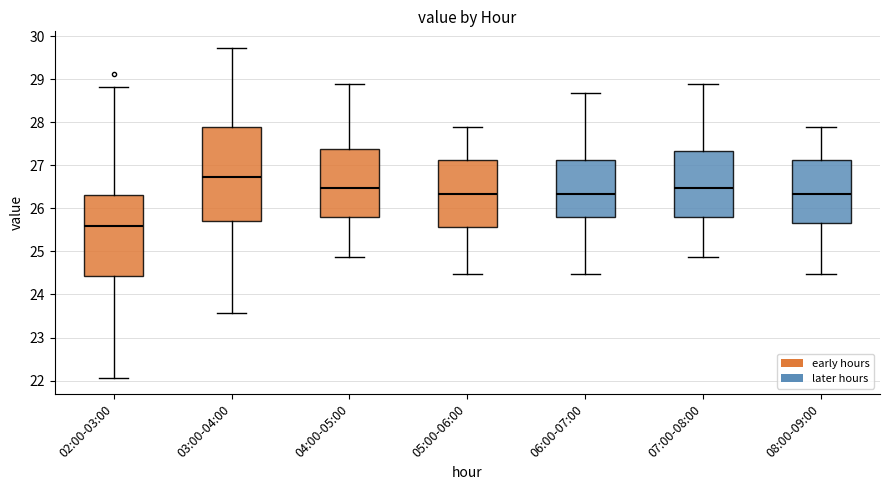

Which box's median line is the lowest?

02:00-03:00